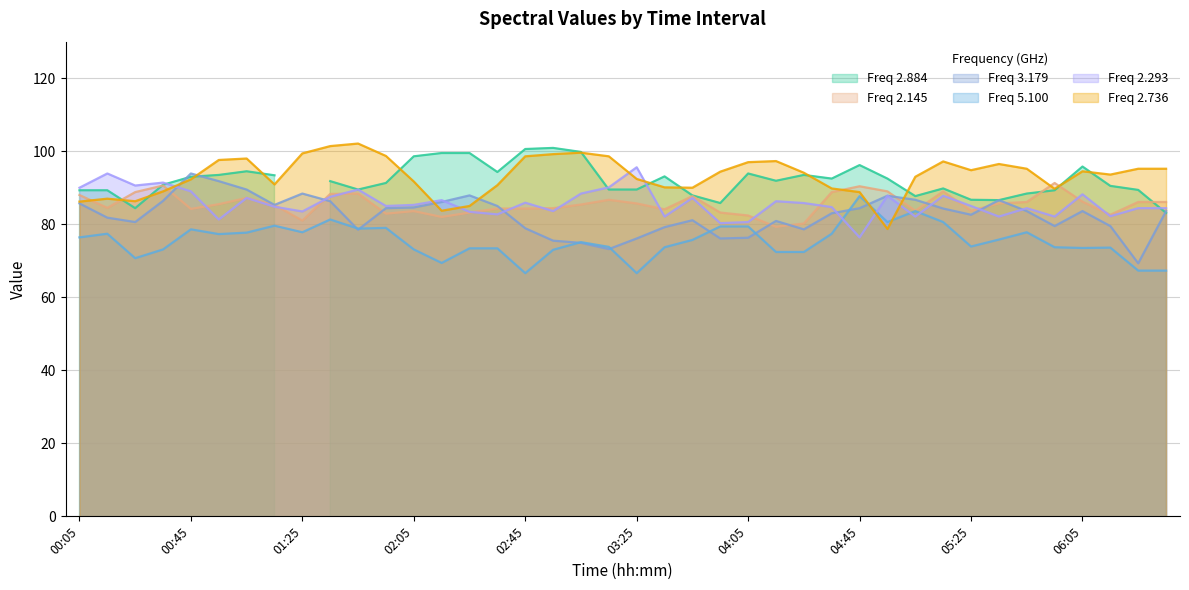

What is the maximum value for Freq 2.736?

102.1